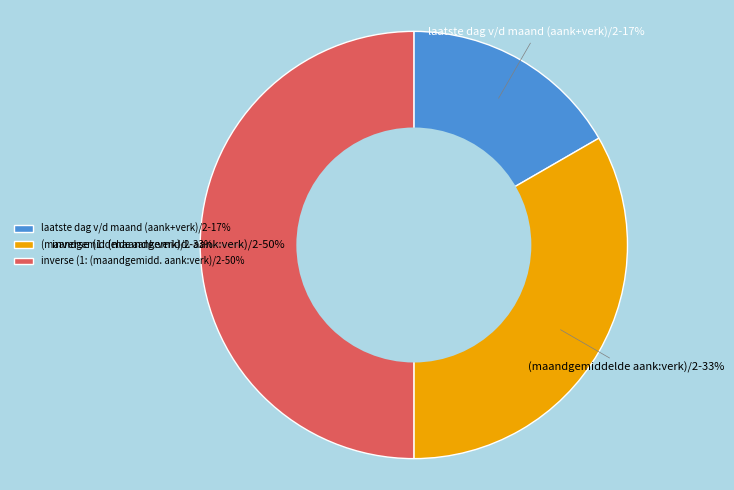

To the nearest percent, what percentage of the pie is (maandgemiddelde aank:verk)/2?

33%